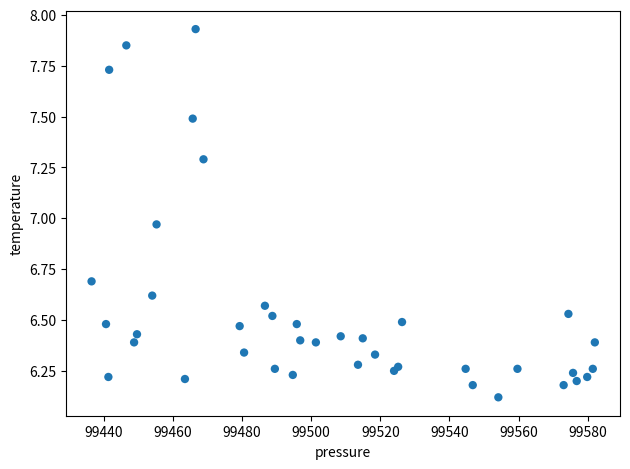

What is the range of Y values (max minus min)?

1.8